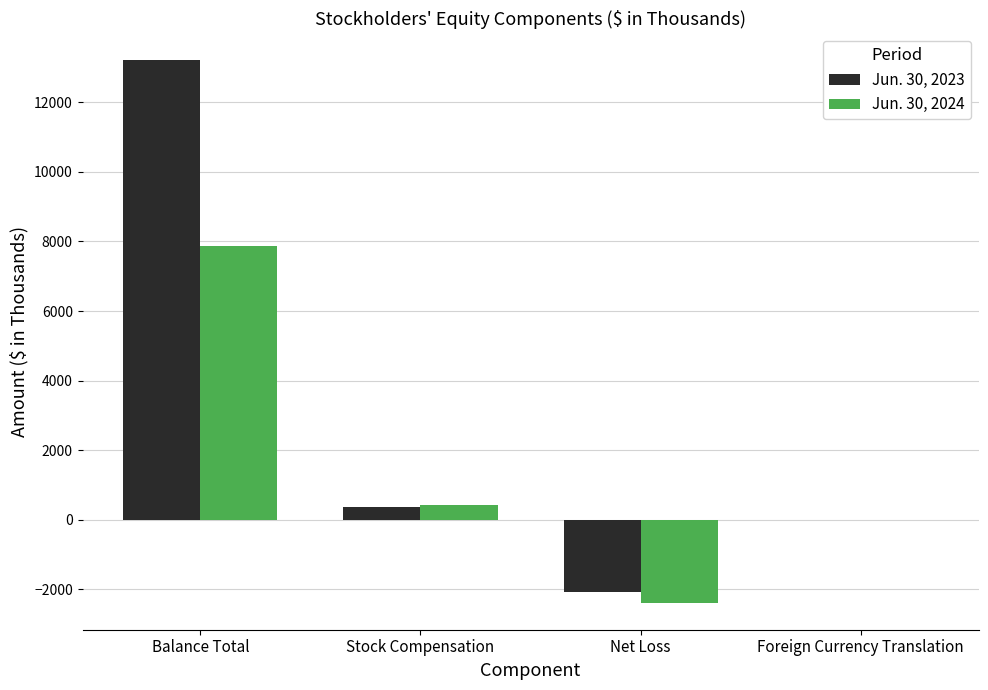

What is the greatest value displayed?

13202